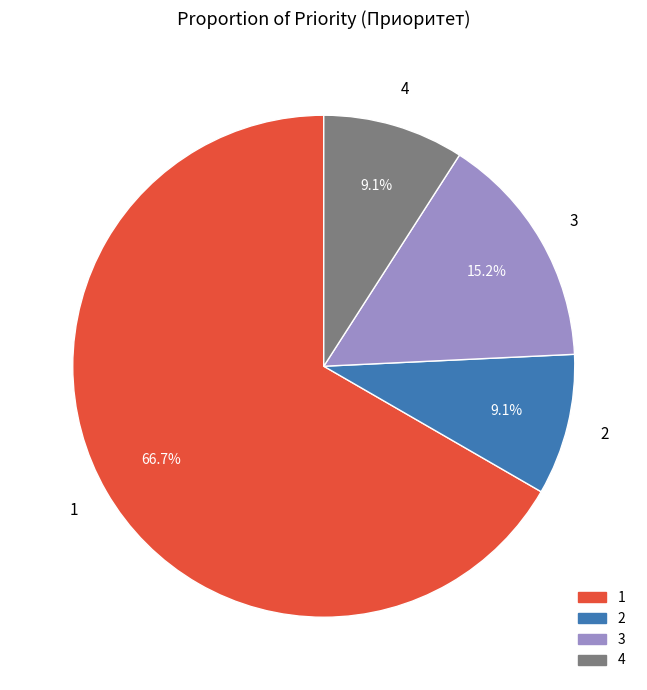

Count the number of slices in the pie.

4